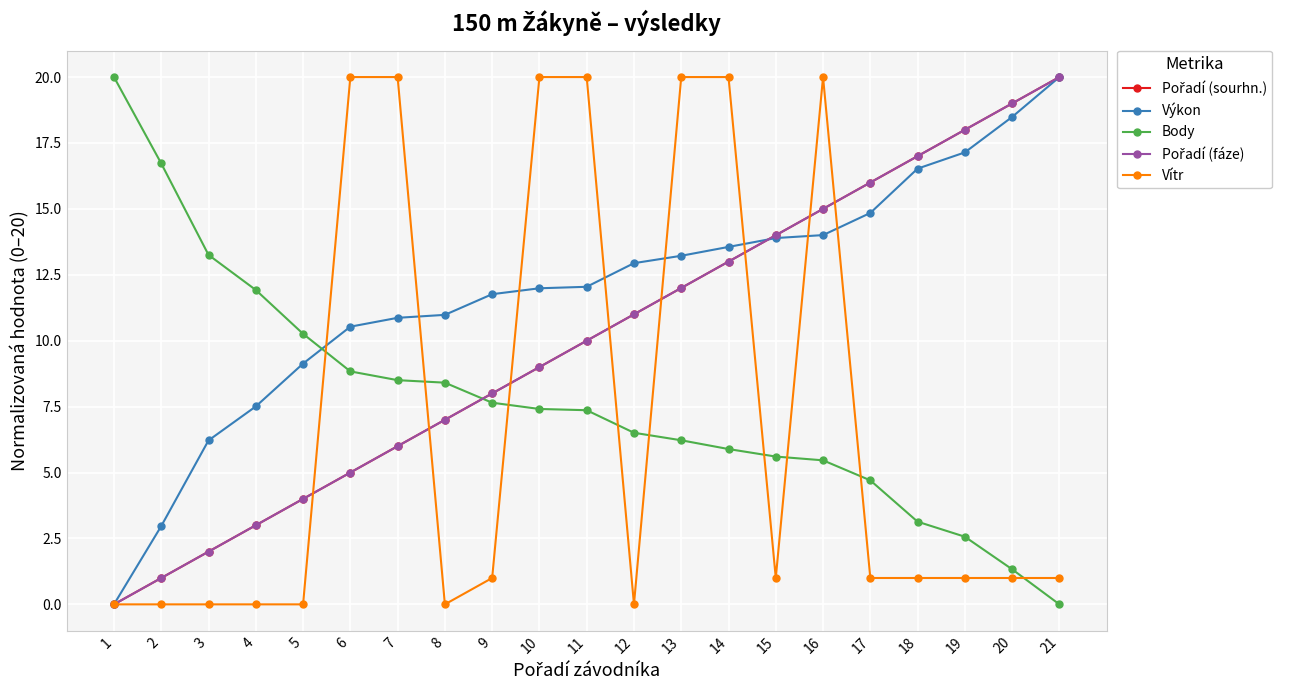

True or false: Pořadí (fáze) and Pořadí (sourhn.) intersect in this chart.

False